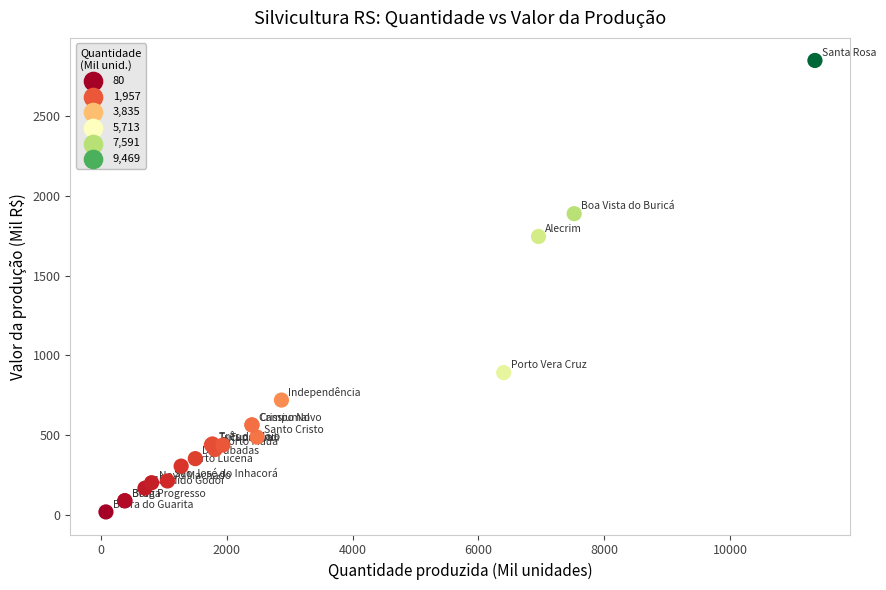

What Y value in the scatter plot is closest to 1433?

1745